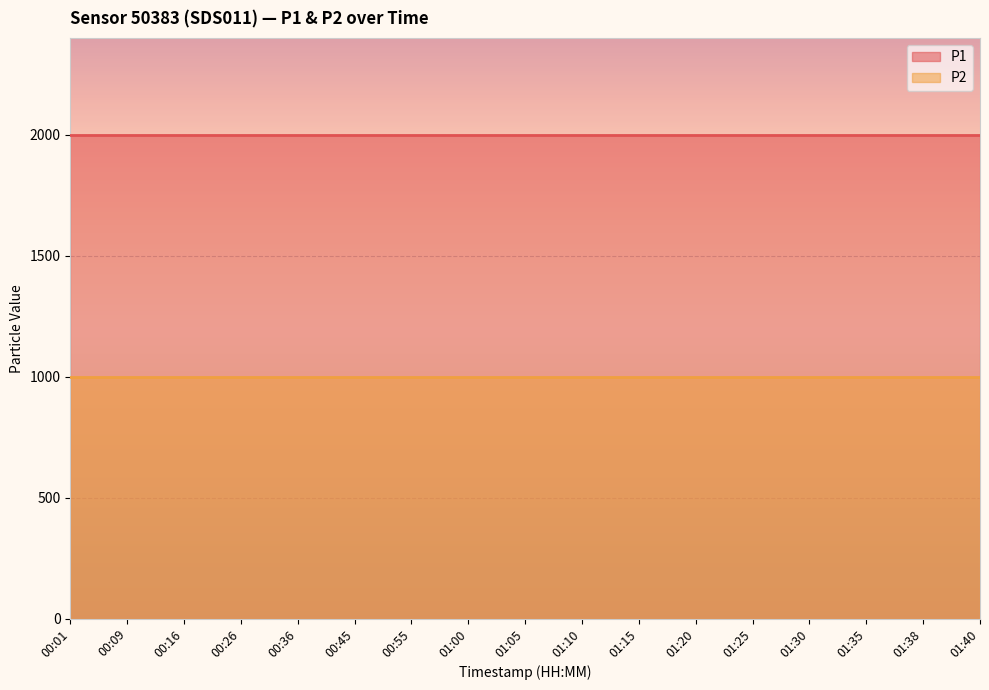

Between 01:40 and 01:15, which is larger?

01:40